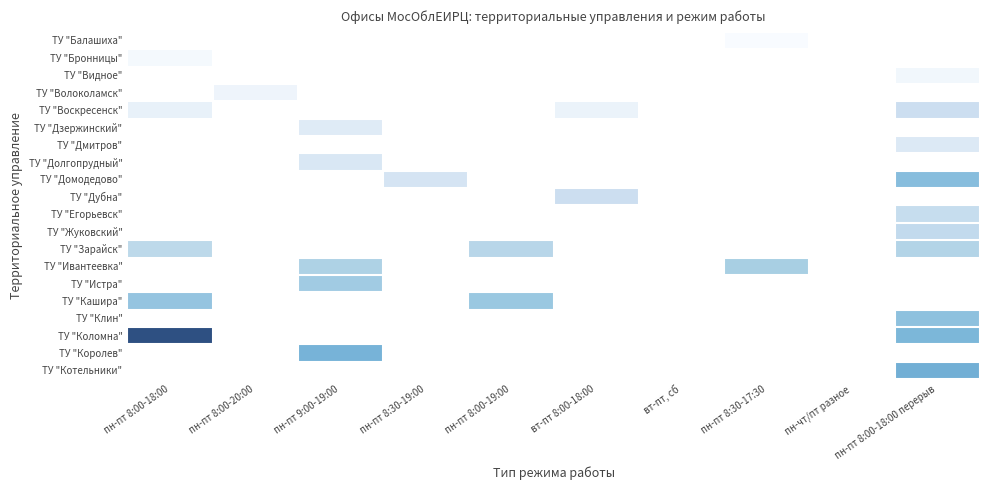

Which category has the highest value in the ТУ "Котельники" series?

пн-пт 8:00-18:00